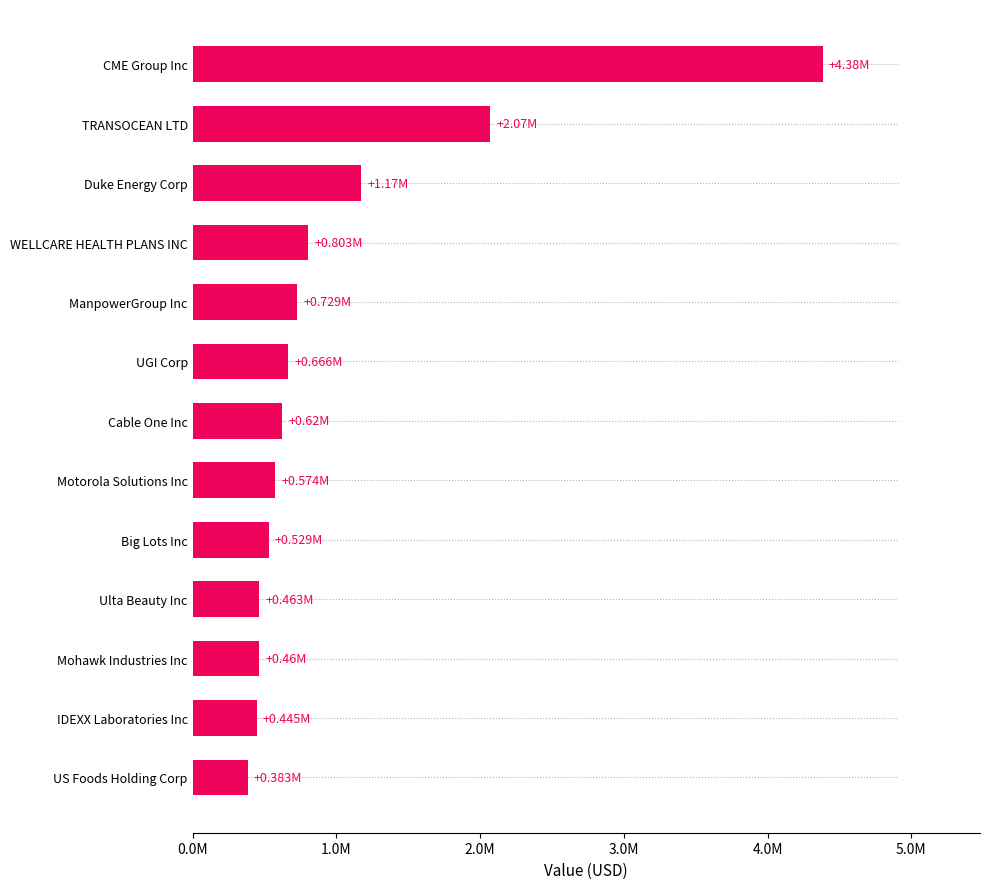

Are the bars horizontal?

Yes